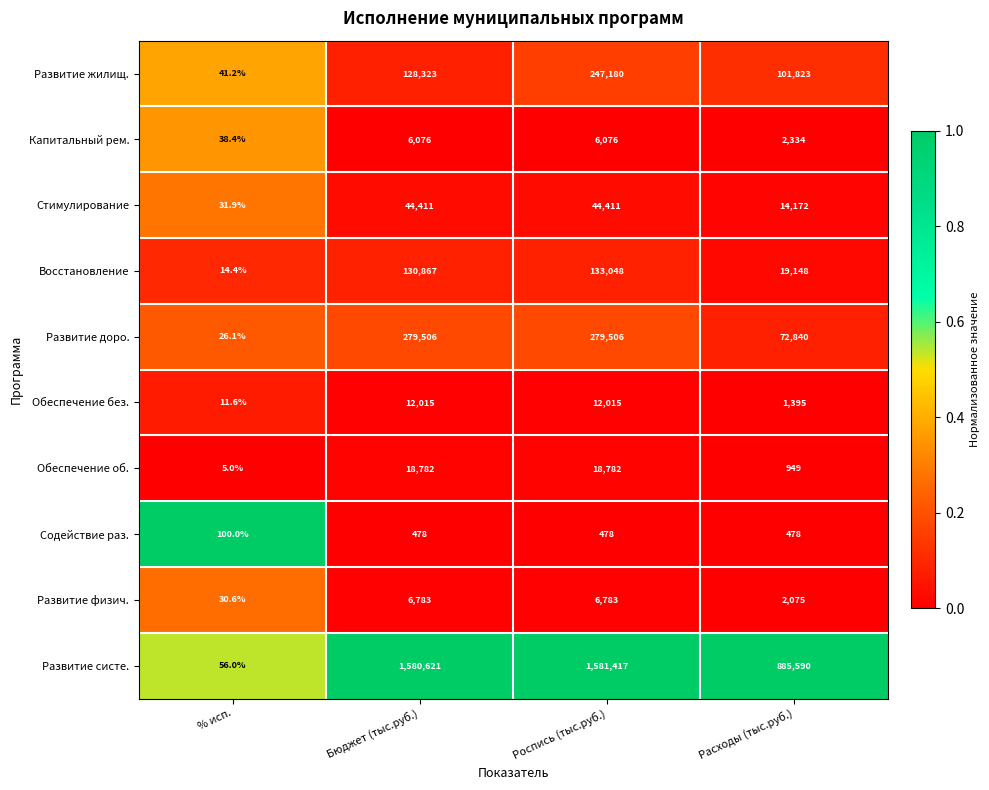

Which series has the largest range (max minus min)?

Развитие систе.